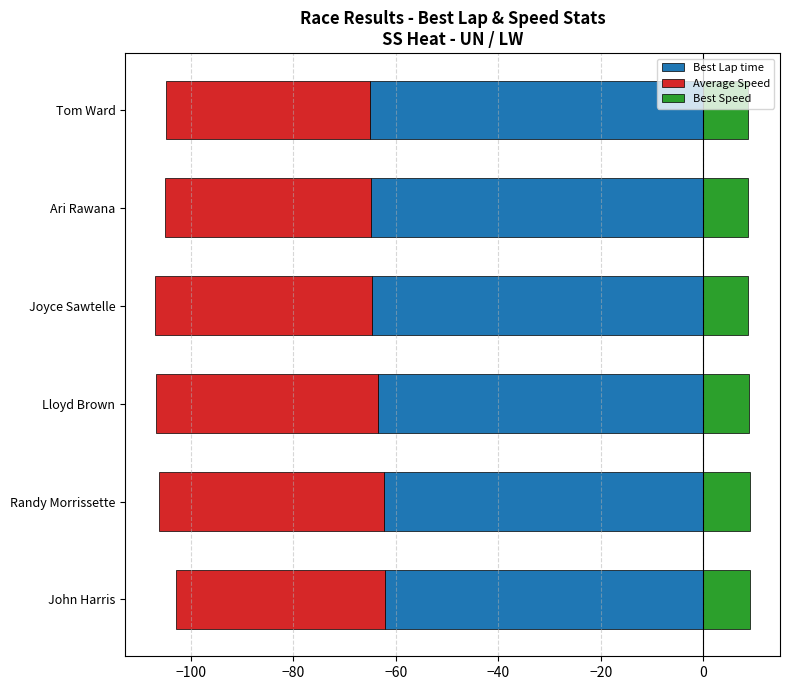

What are all the series names shown in the legend?

Best Lap time, Average Speed, Best Speed